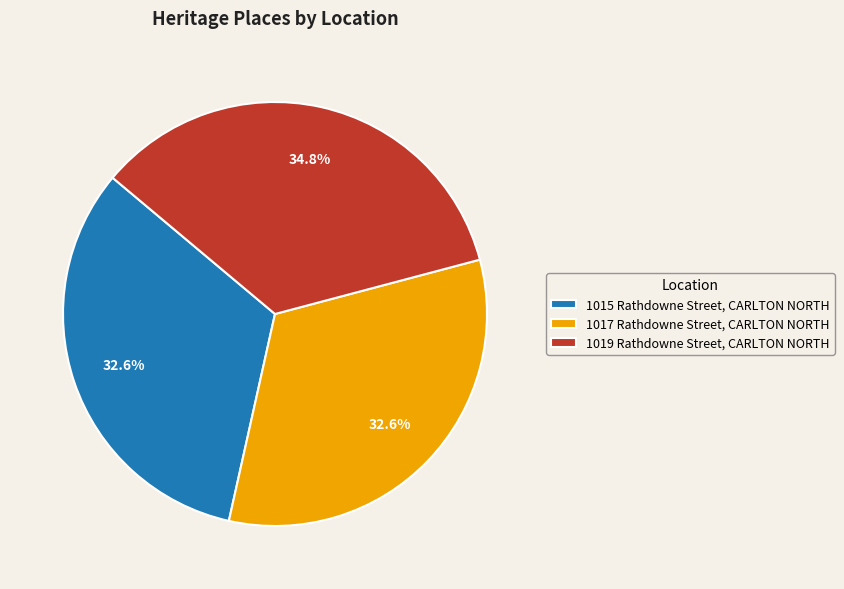

Which slice is the largest?

1019 Rathdowne Street, CARLTON NORTH